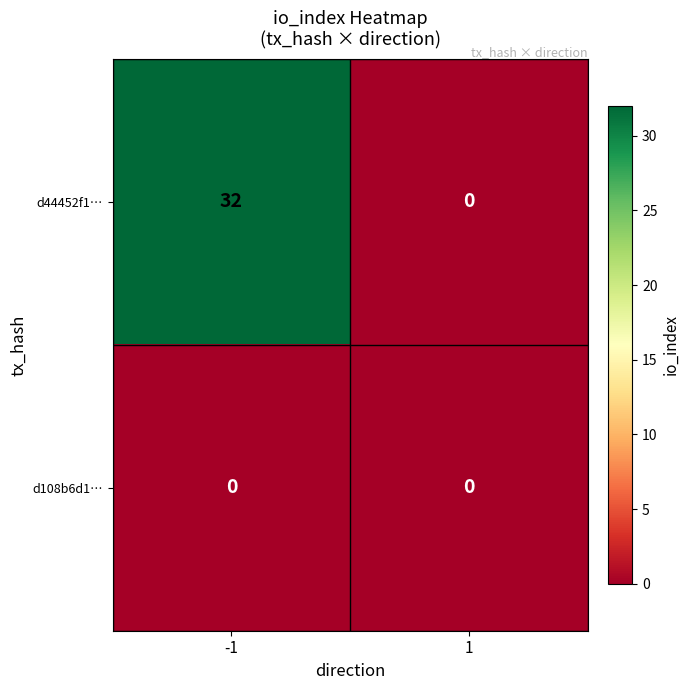

Rank the series by their maximum value, from lowest to highest.

d108b6d1…, d44452f1…